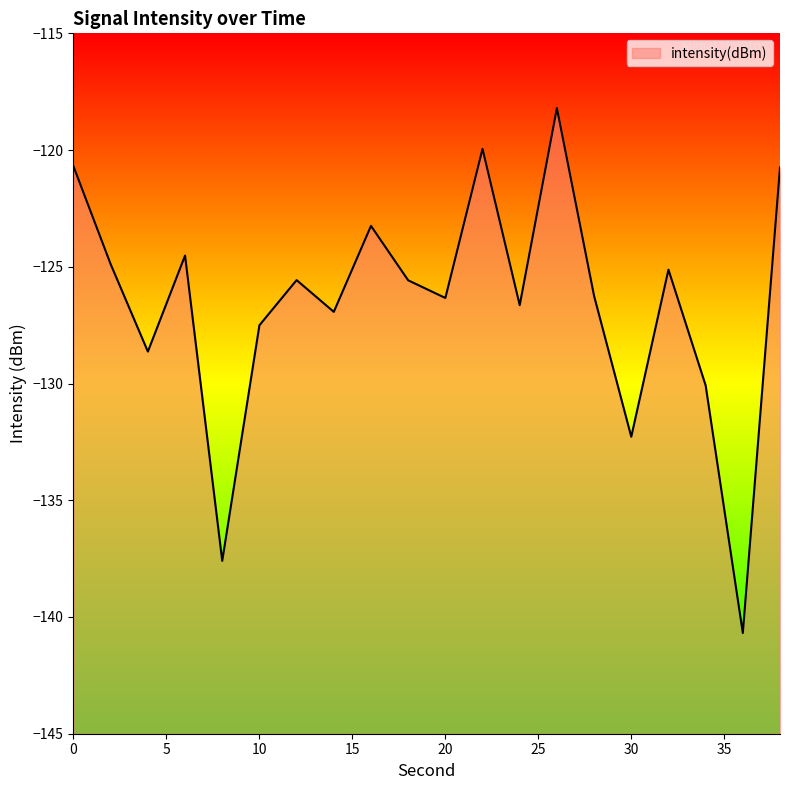

The chart shows a value of -40.1 at 26. True or false?

False